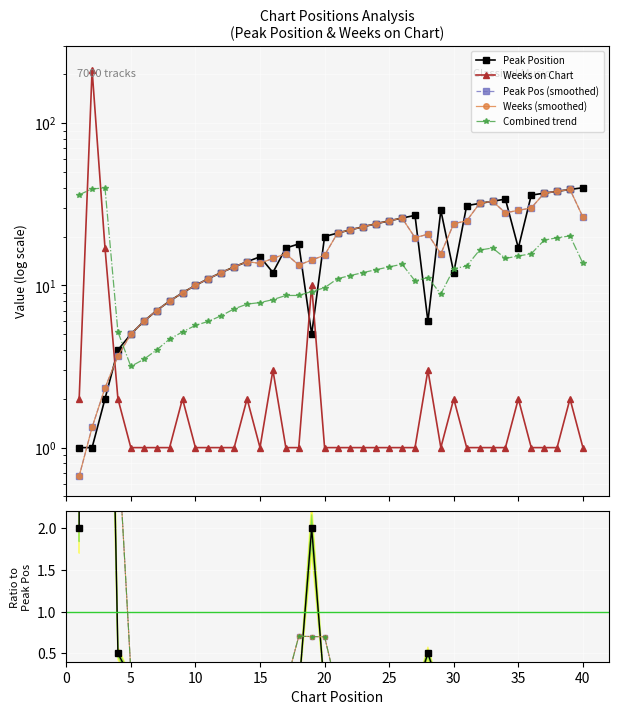

What is the difference between the maximum and minimum values in the Peak Position series?

39